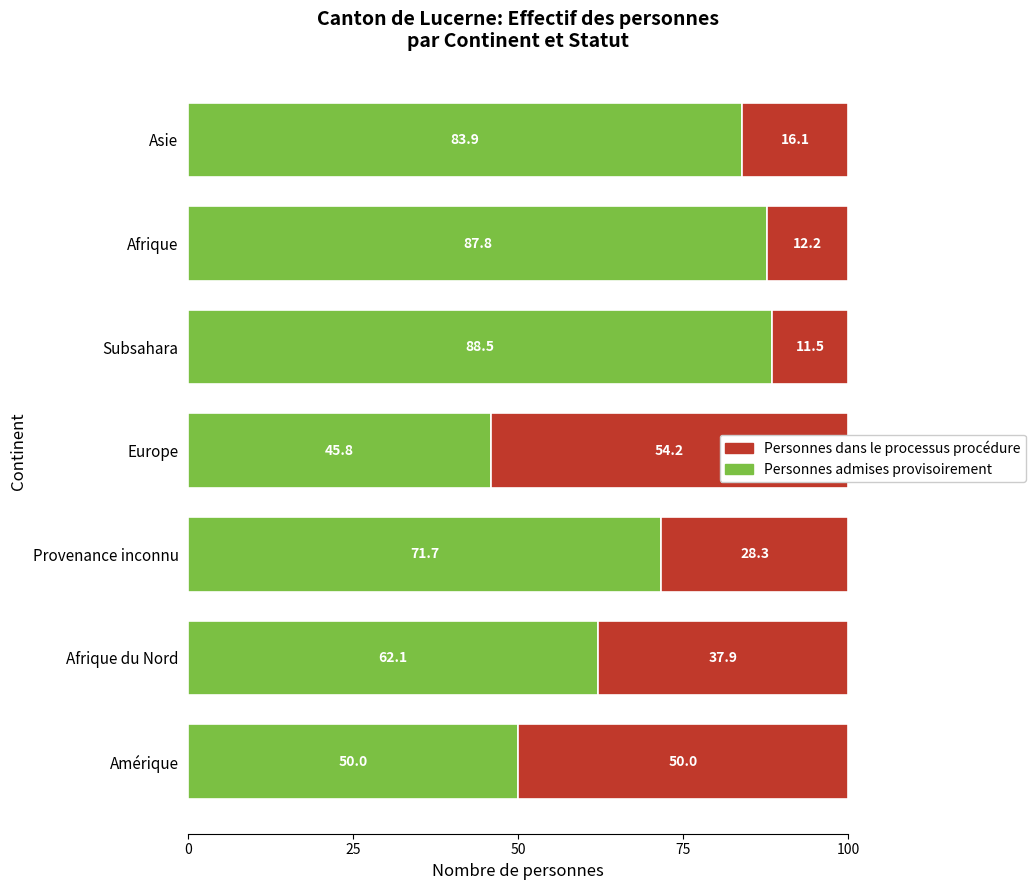

What is the maximum value for Personnes dans le processus procédure?

54.2